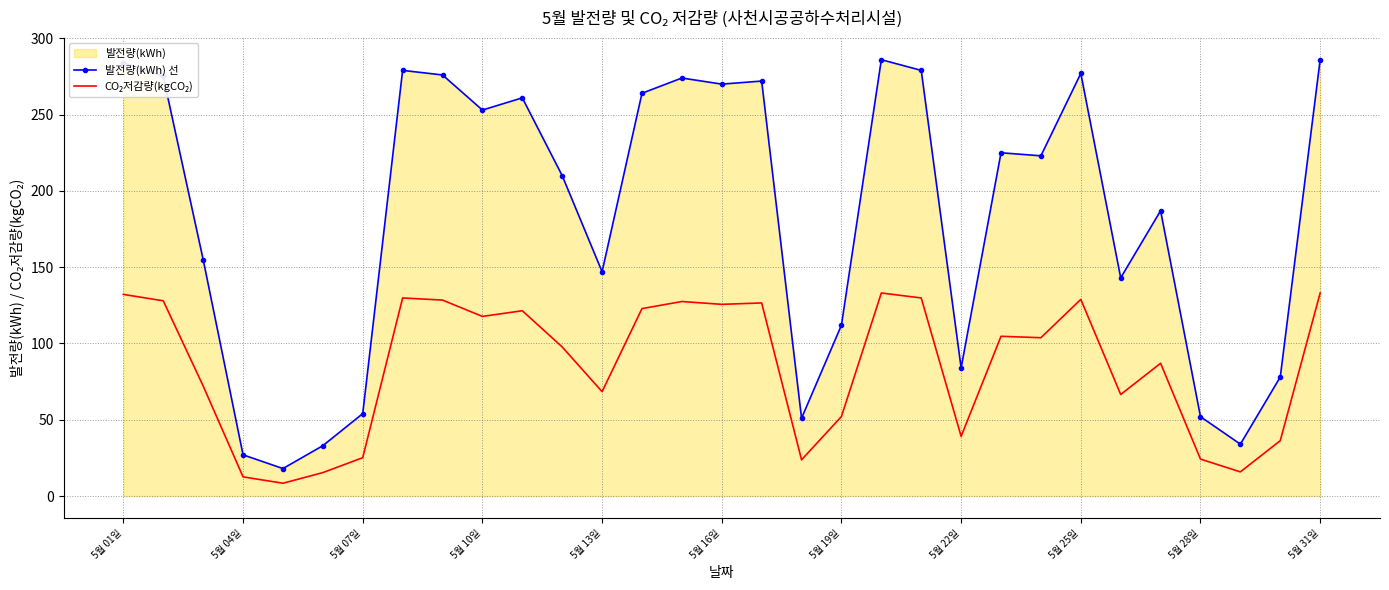

Does the chart have visible grid lines?

Yes